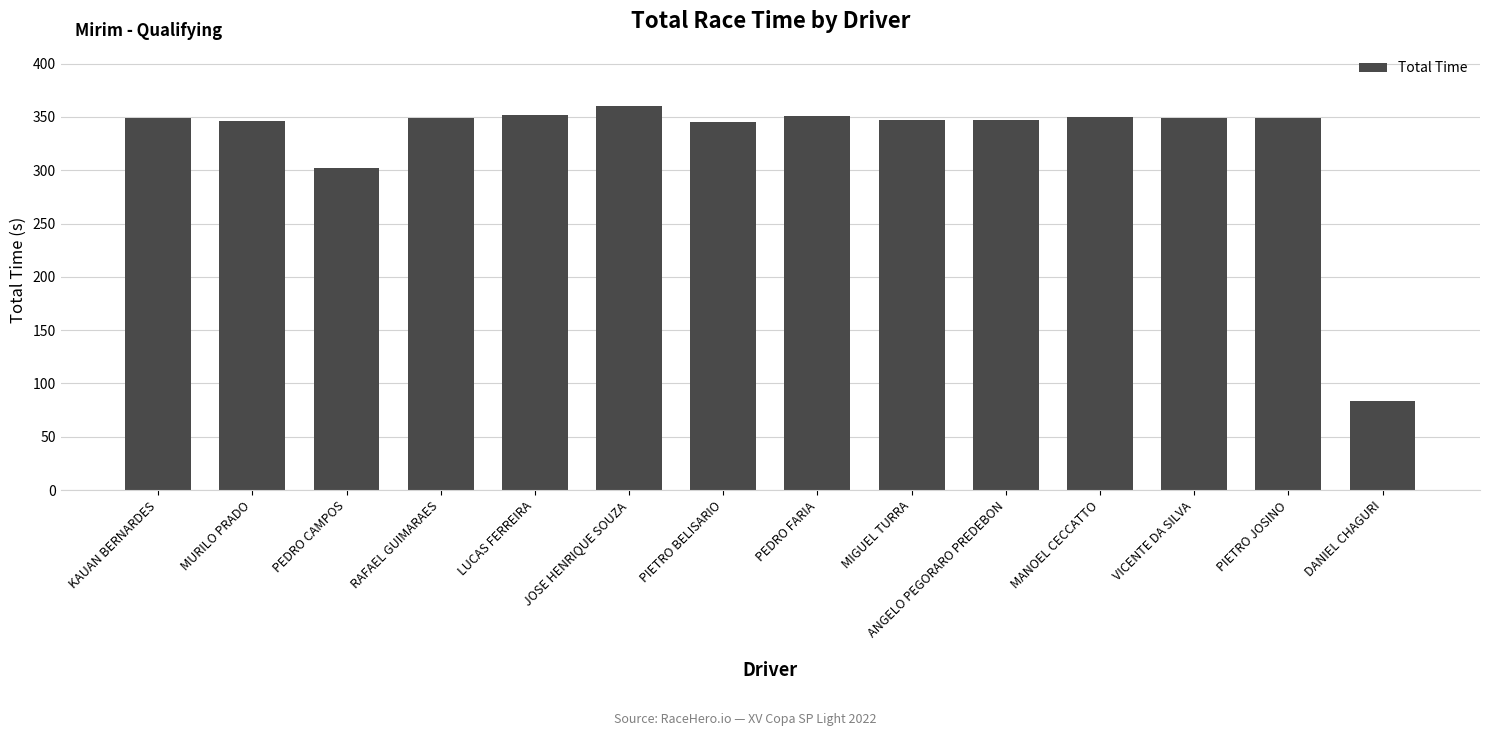

What is the minimum value shown in the chart?

83.3